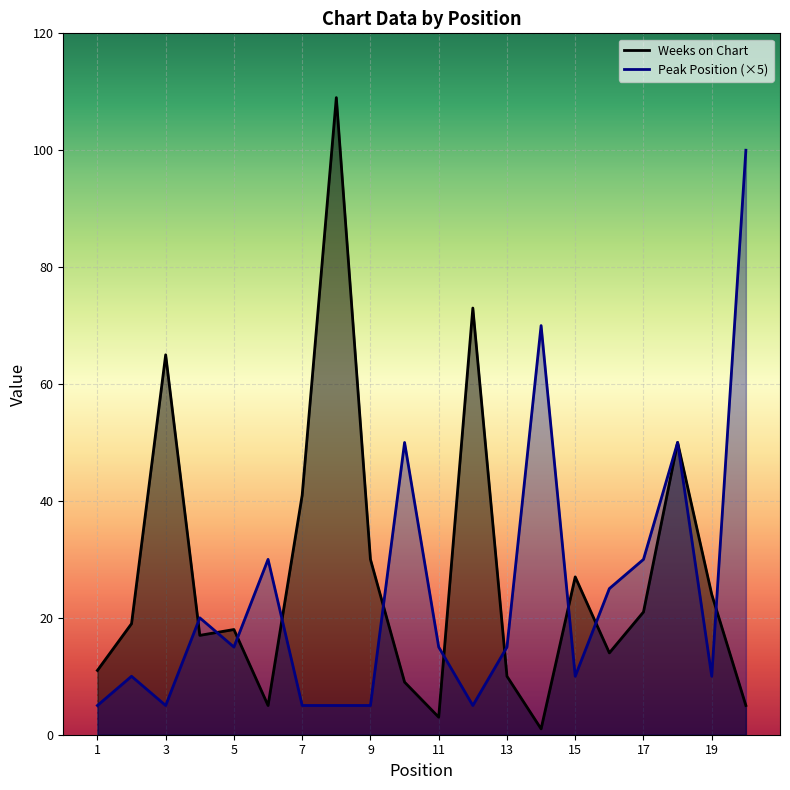

In Weeks on Chart, how many points are lower than both neighbors (excluding endpoints)?

5